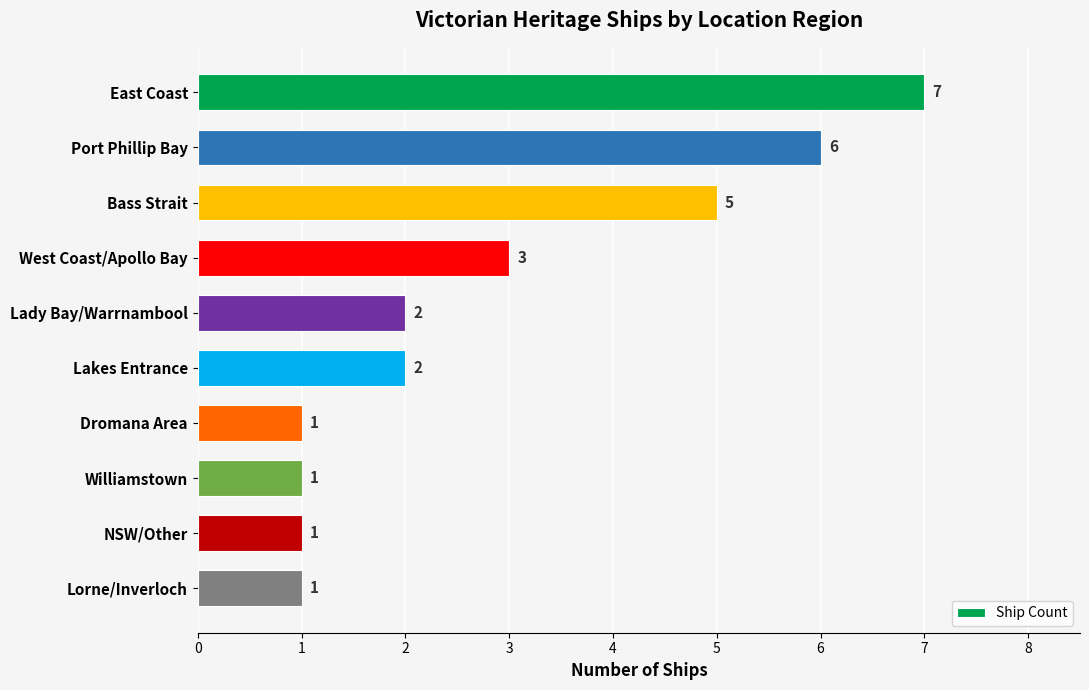

What is the greatest value displayed?

7